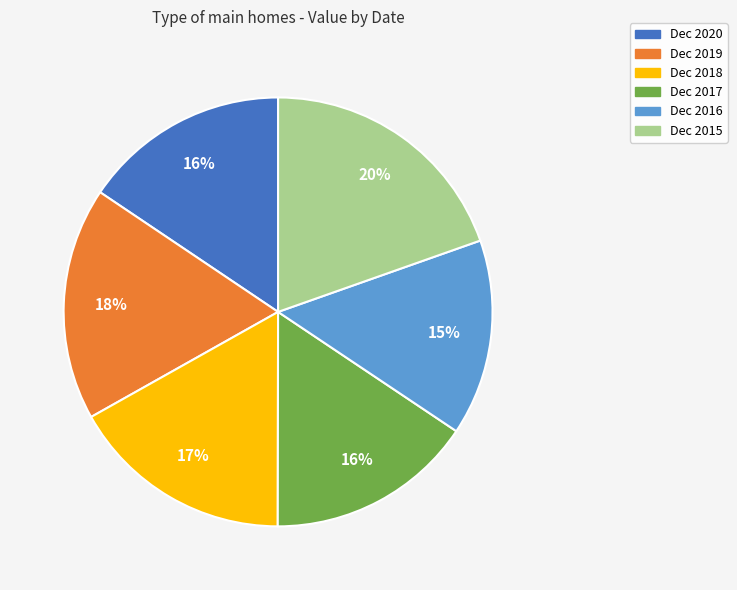

What is the largest slice in the pie chart?

Dec 2015